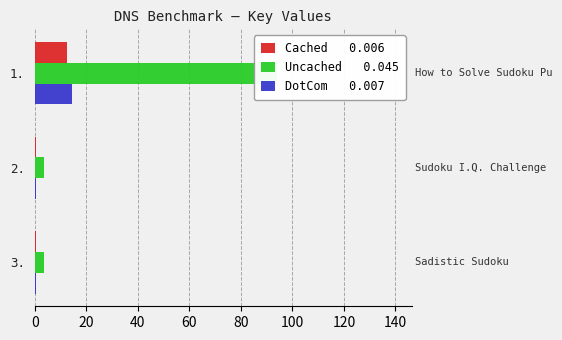

Which series has the largest total across all categories?

Uncached